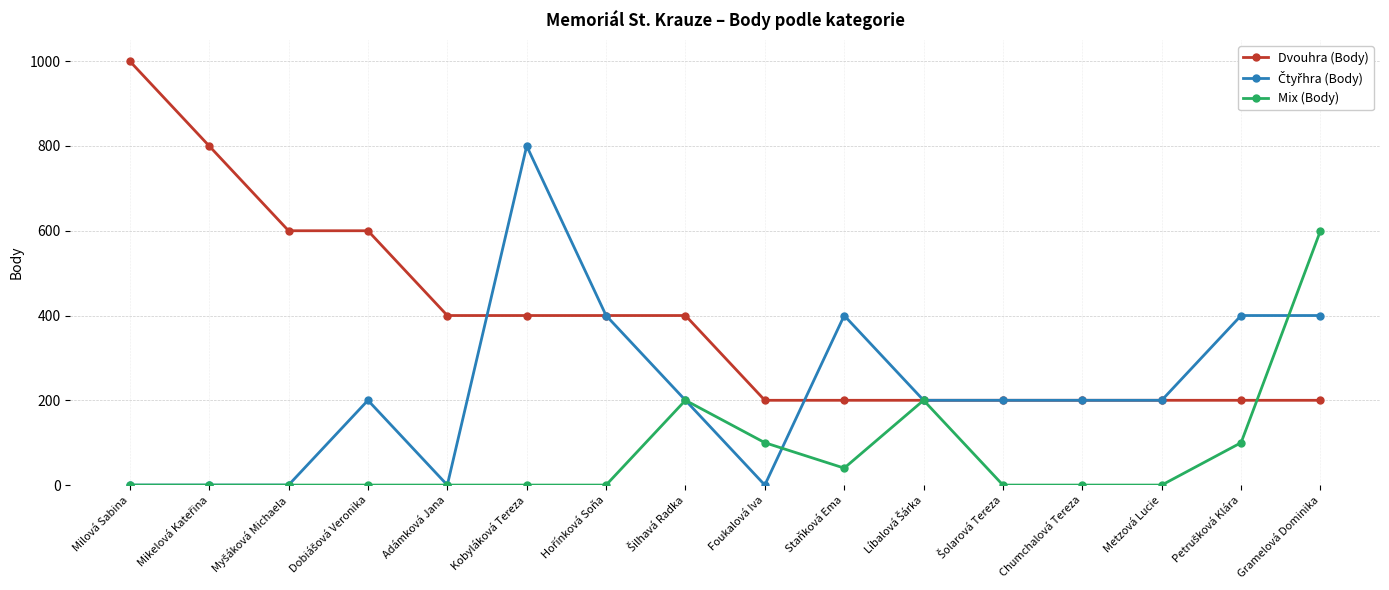

At which label does Dvouhra (Body) reach its peak?

Milová Sabina